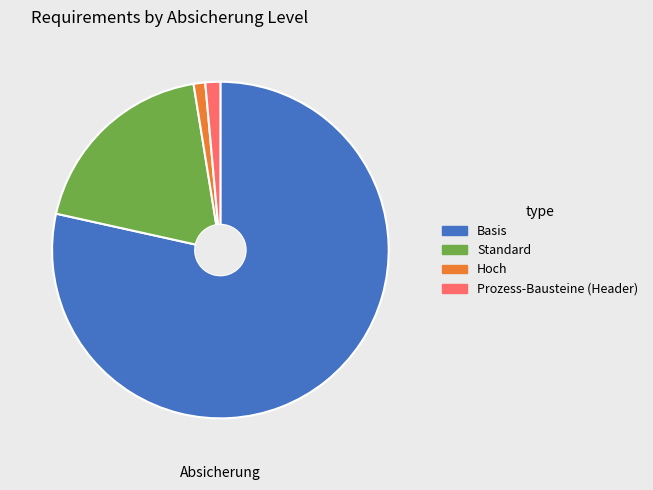

Does any single category account for the majority?

Yes